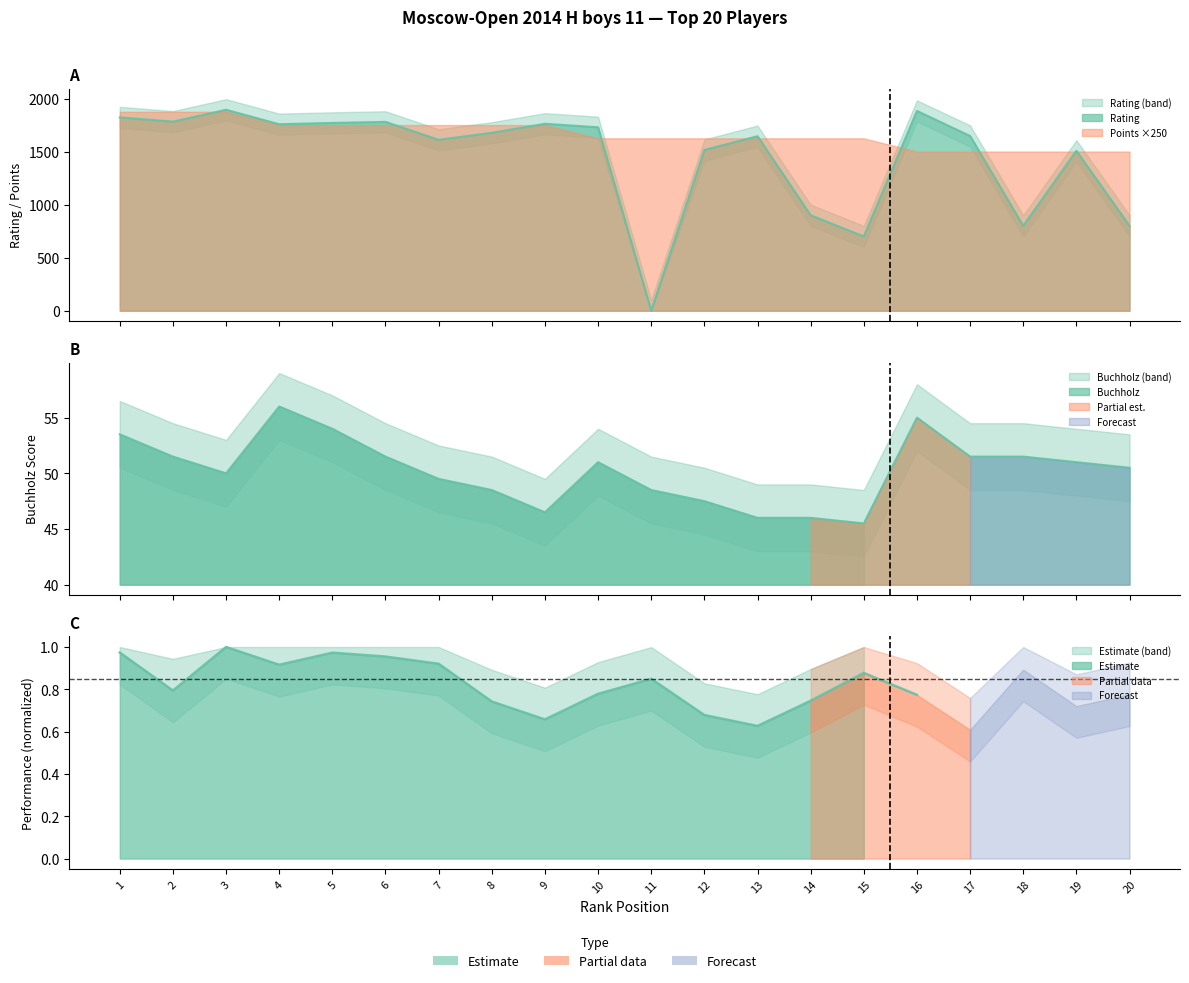

What is the sum of the Buchholz values at 20 and 4?

106.5